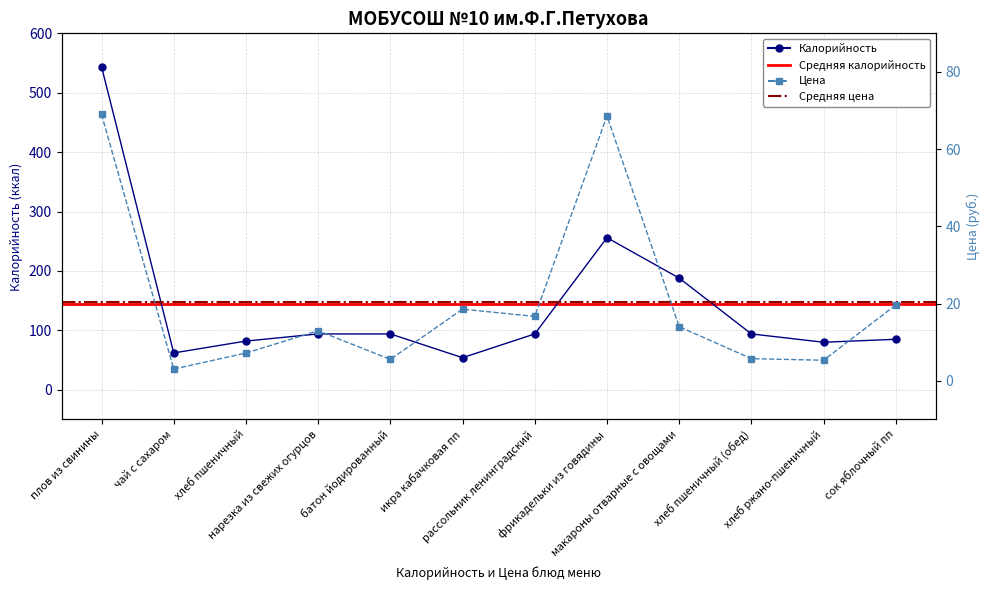

At макароны отварные с овощами, list the series in order from largest to smallest.

Калорийность, Цена